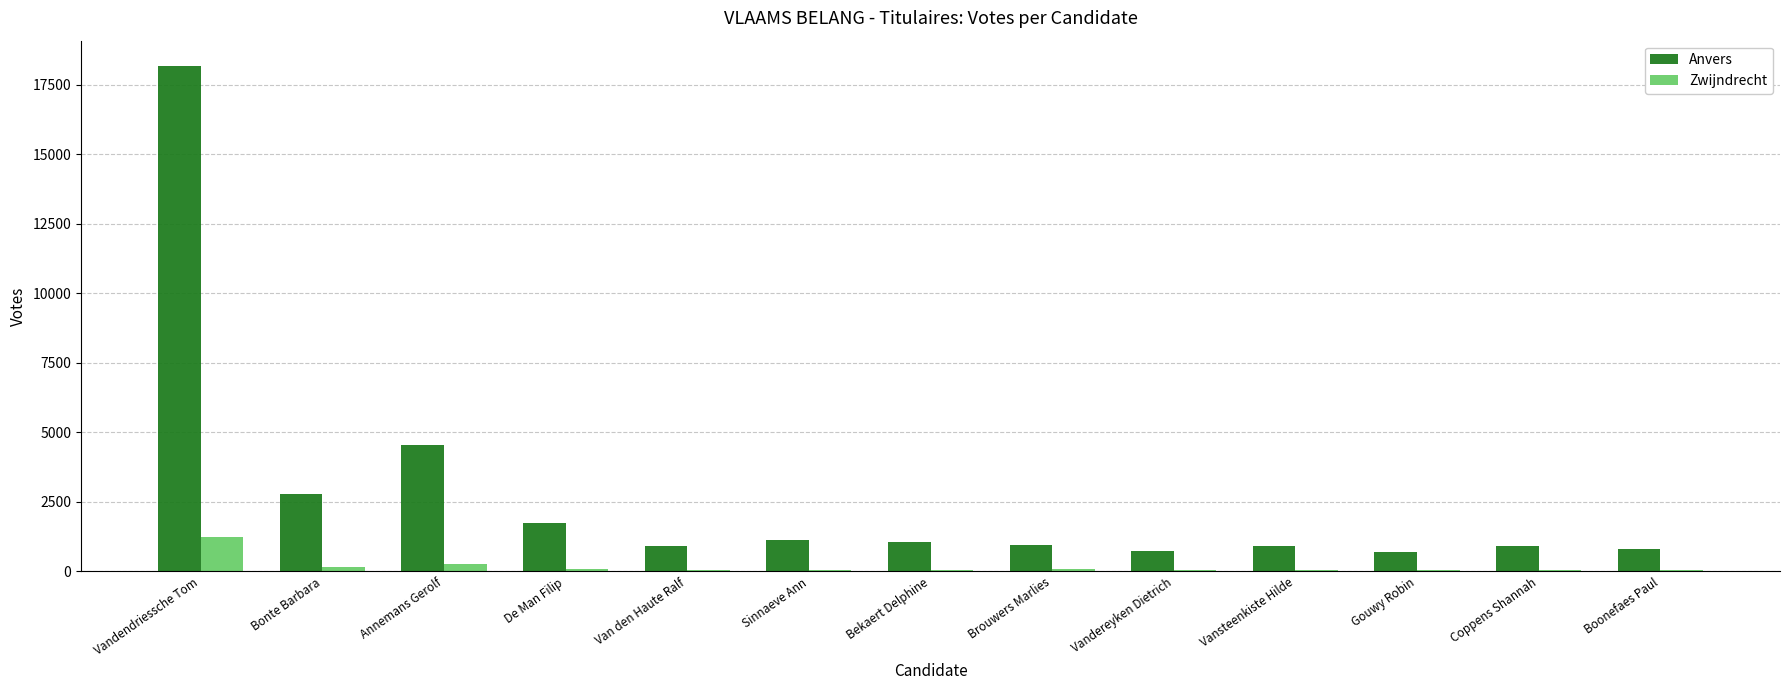

The Anvers series shows 1696 at Brouwers Marlies. True or false?

False